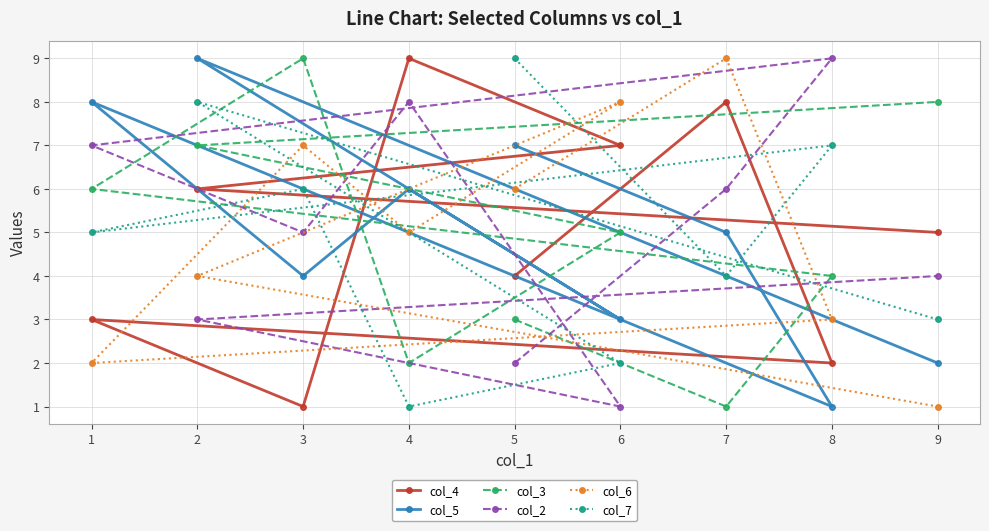

How many distinct data groups are displayed?

6